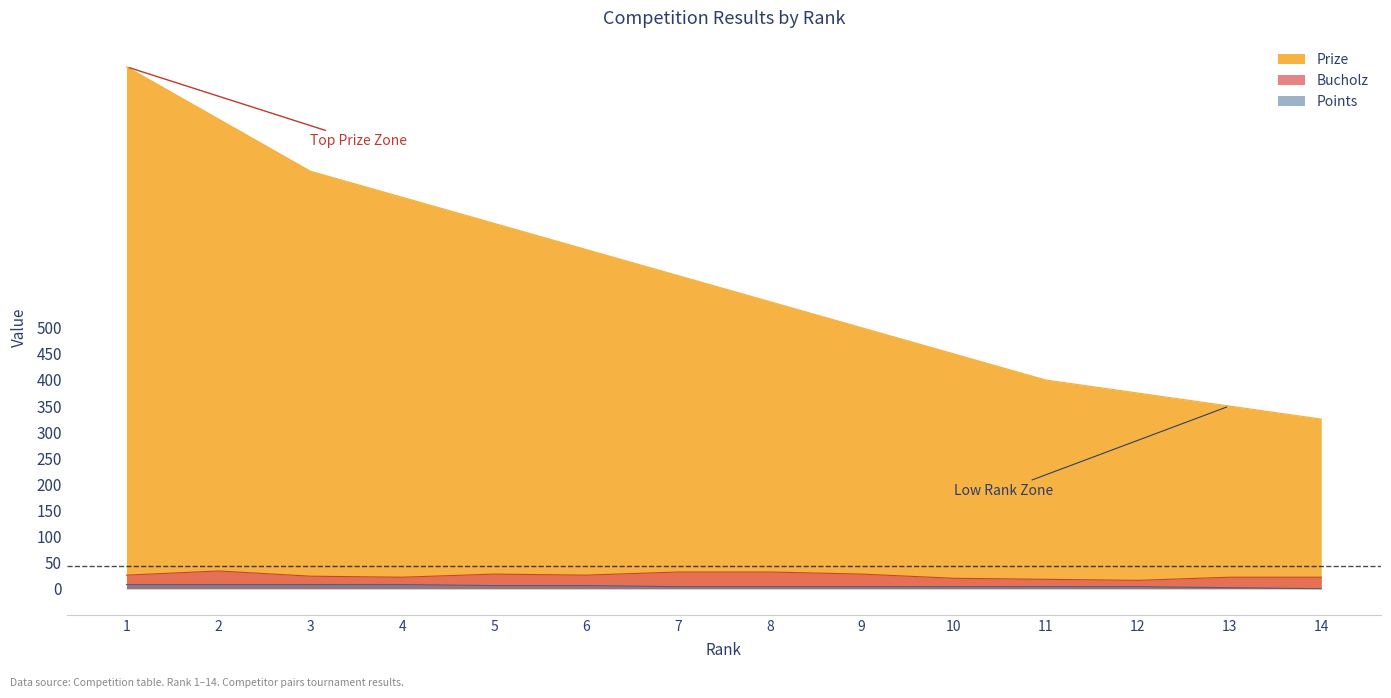

True or false: Prize and Bucholz cross at least once.

False